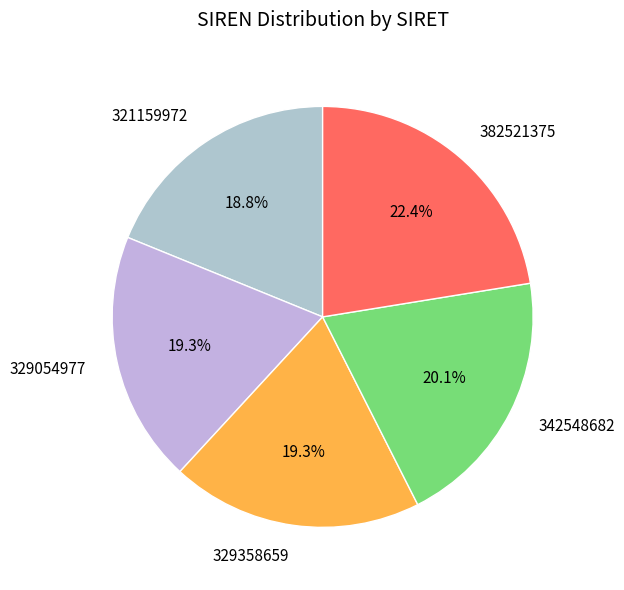

How many slices are in this pie chart?

5